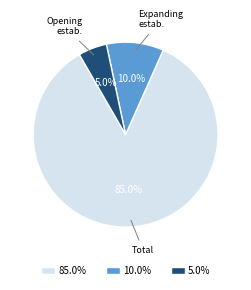

How many segments does this pie chart have?

3